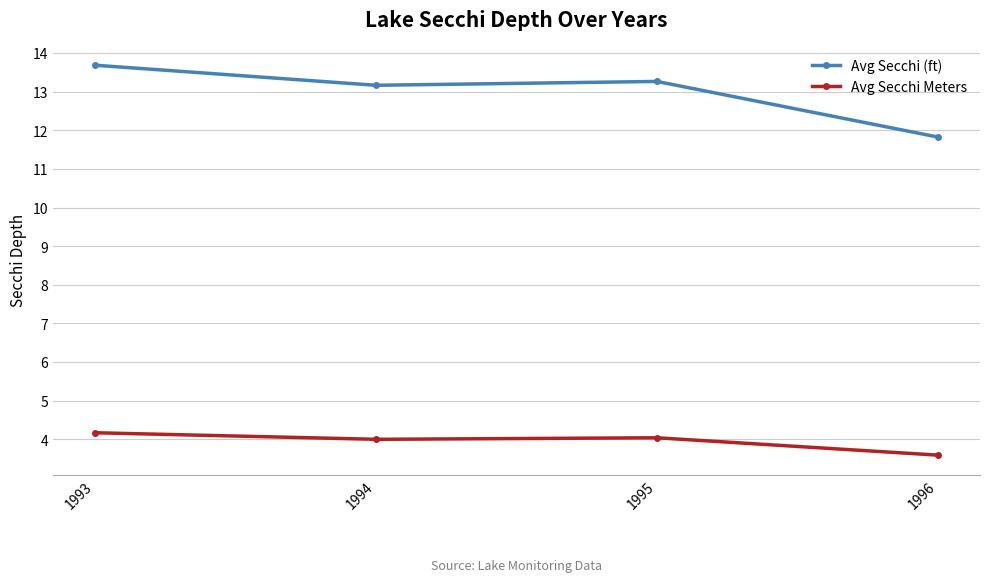

True or false: Avg Secchi (ft) has more than 0 interior local peaks.

True